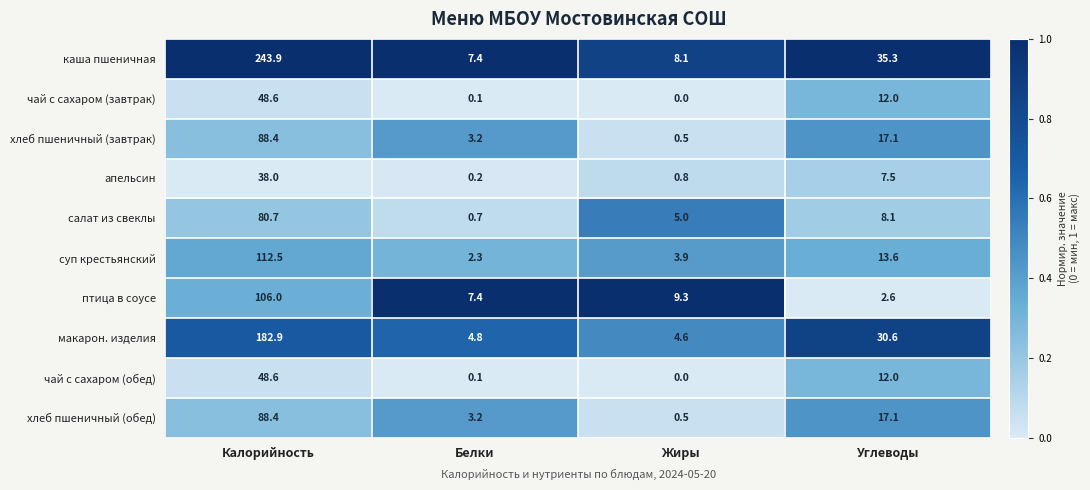

The value of чай с сахаром (обед) at Белки is 0.1. True or false?

True